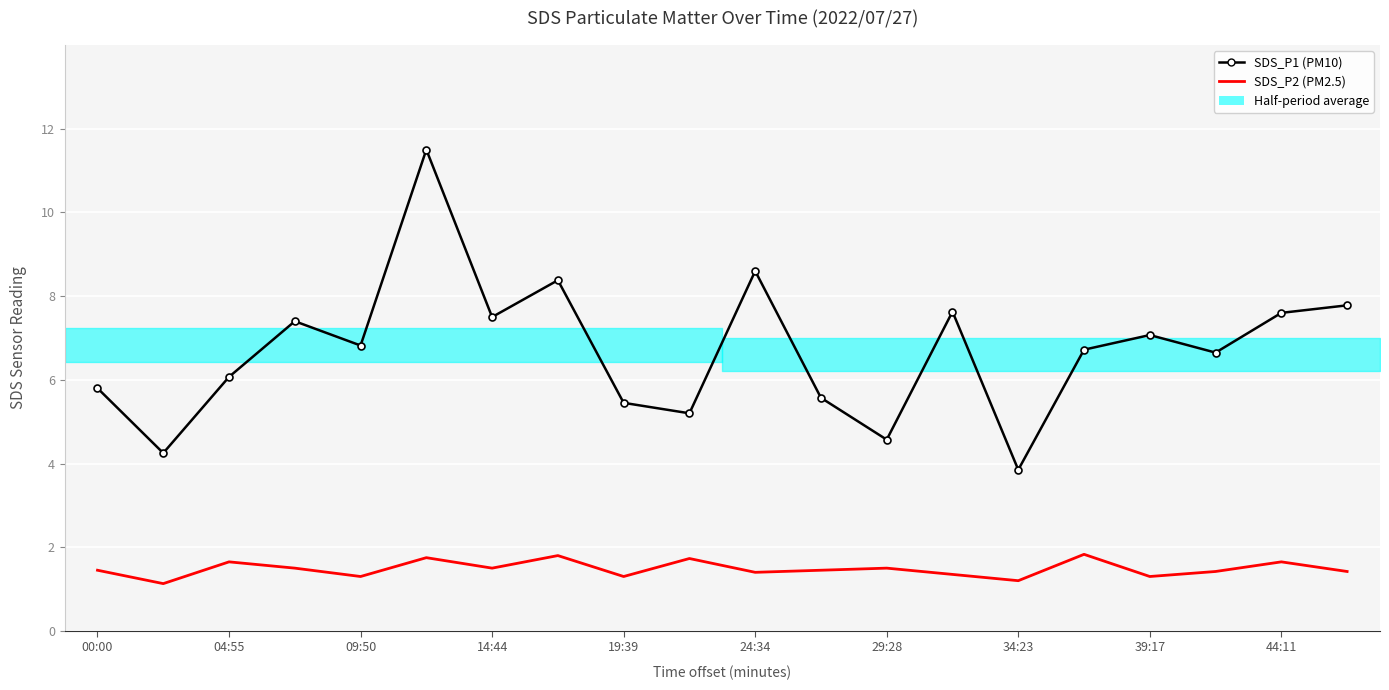

True or false: SDS_P1 (PM10) and SDS_P2 (PM2.5) intersect in this chart.

False